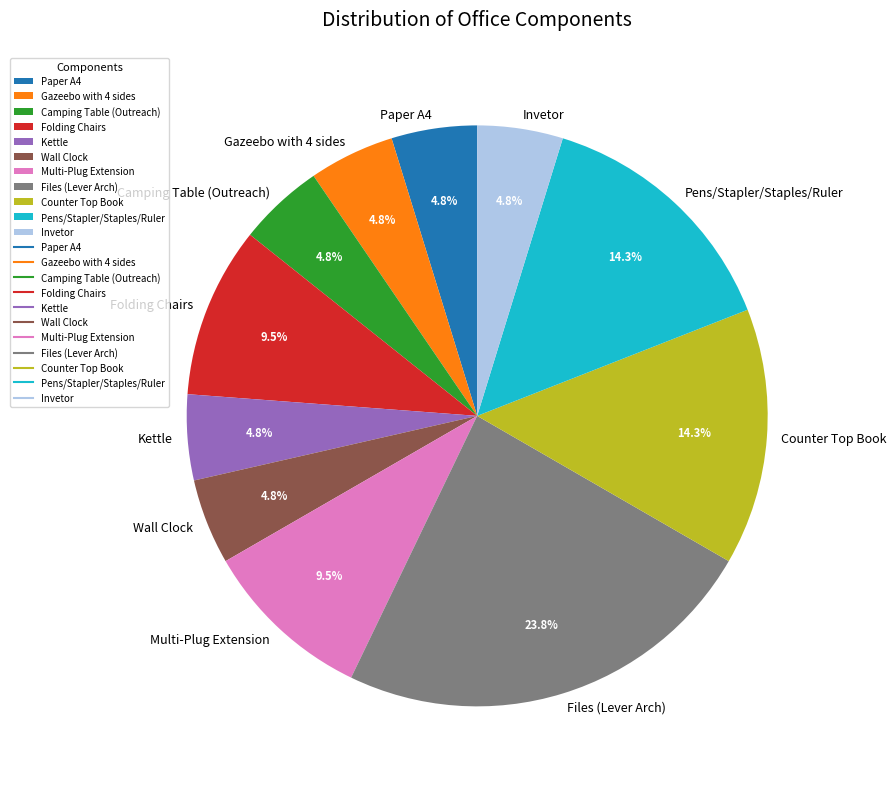

Approximately how many times larger is the value at Kettle compared to Pens/Stapler/Staples/Ruler?

0.3